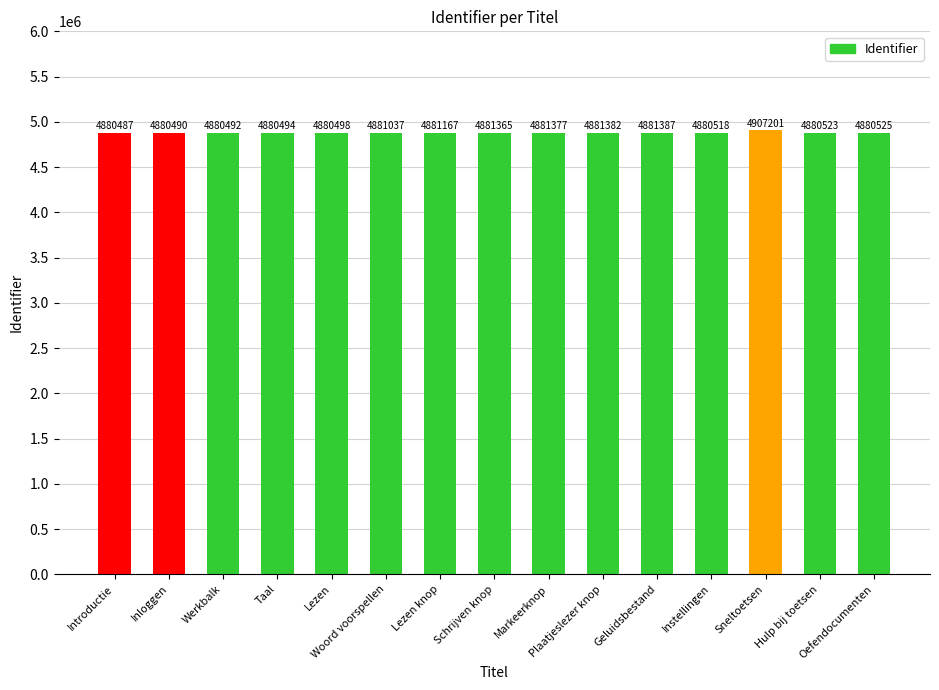

Between Woord voorspellen and Introductie, which is larger?

Woord voorspellen